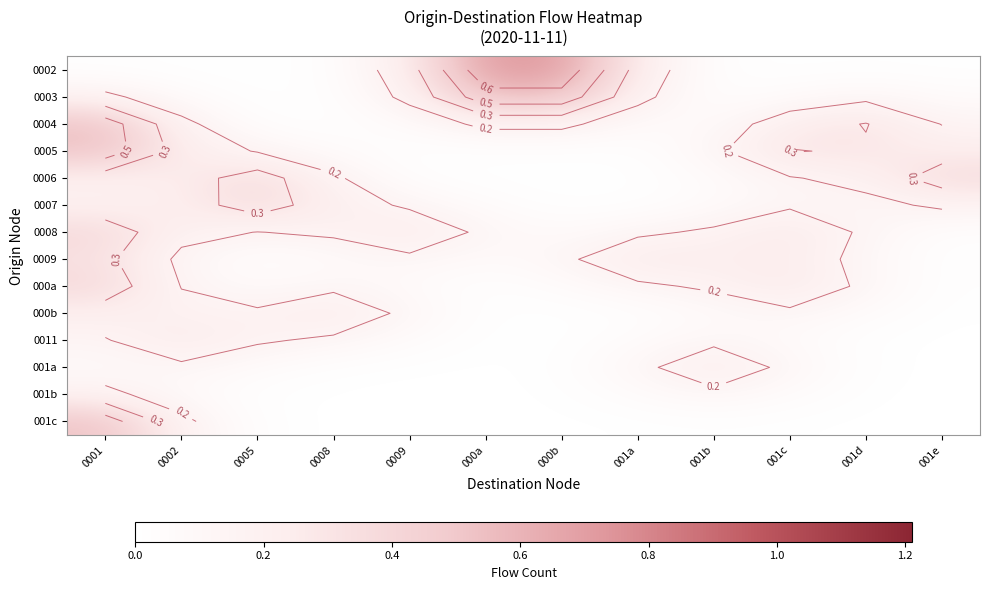

What is the total value across all series at 001a?

1.3